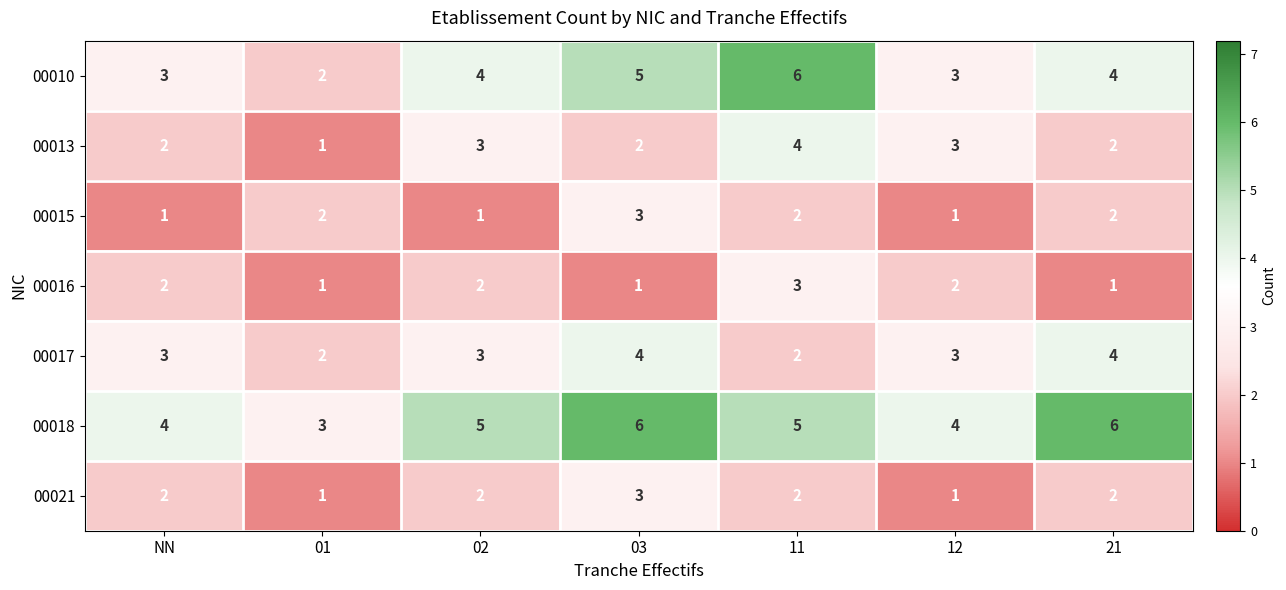

Is the value of 00015 at 01 greater than the value of 00018 at 21?

No